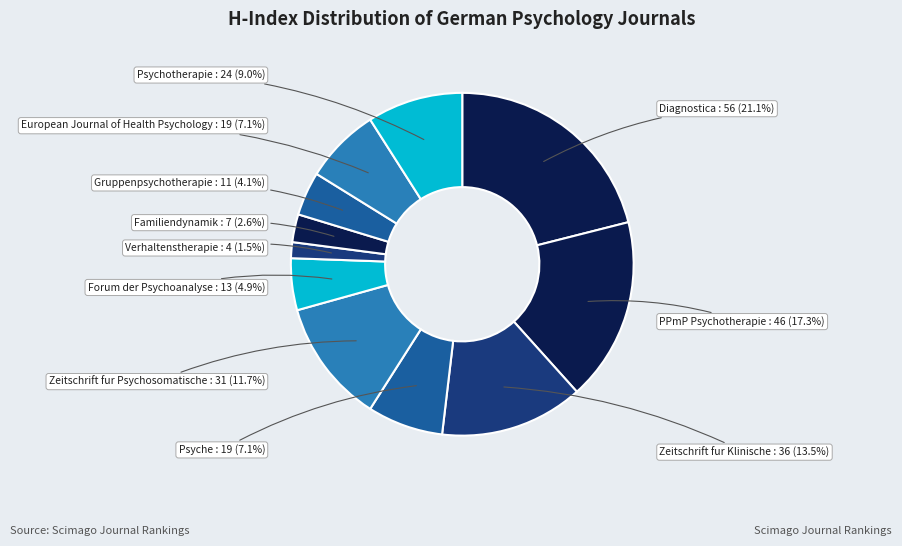

Does any single category account for the majority?

No